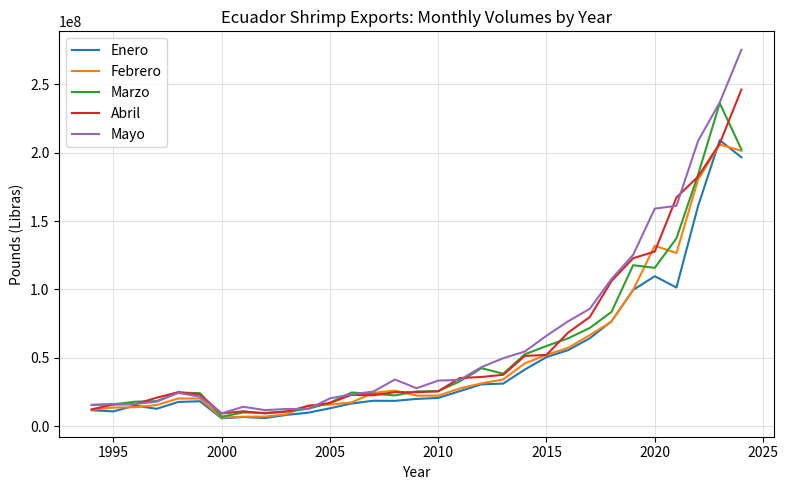

What is the difference between the maximum and minimum values in the Marzo series?

229322983